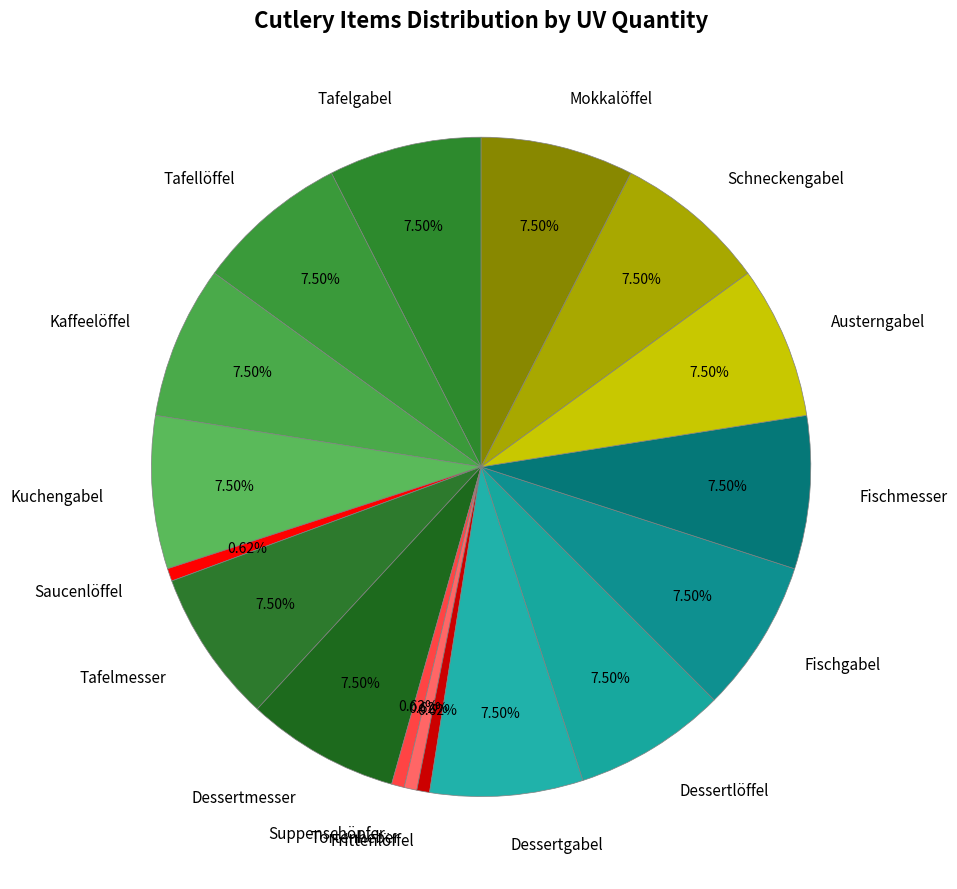

What is the ratio of the value at Dessertmesser to the value at Schneckengabel?

1.0